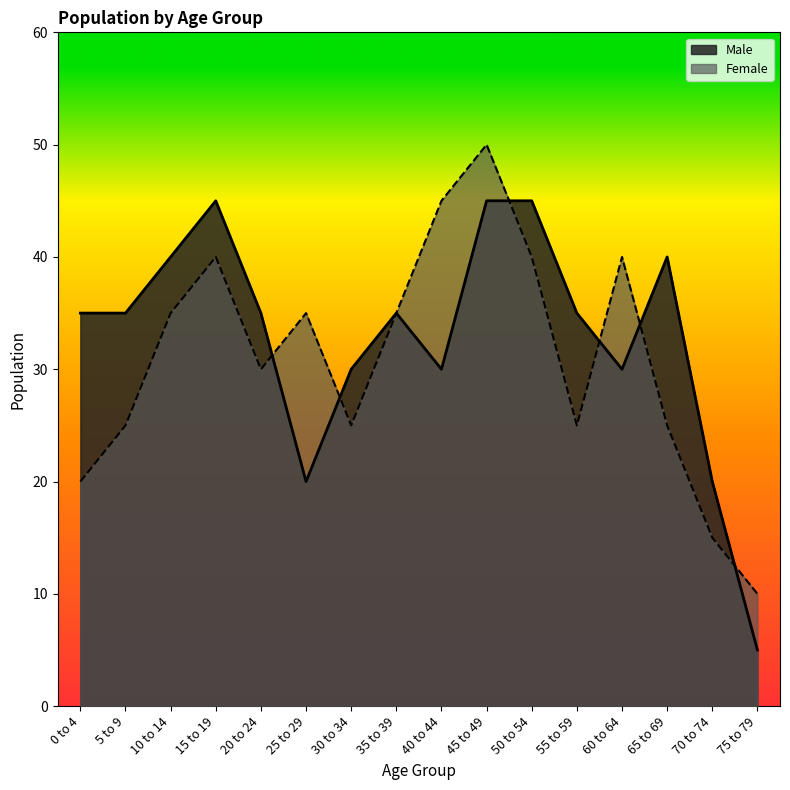

What is the difference between the highest and lowest values at 15 to 19?

5